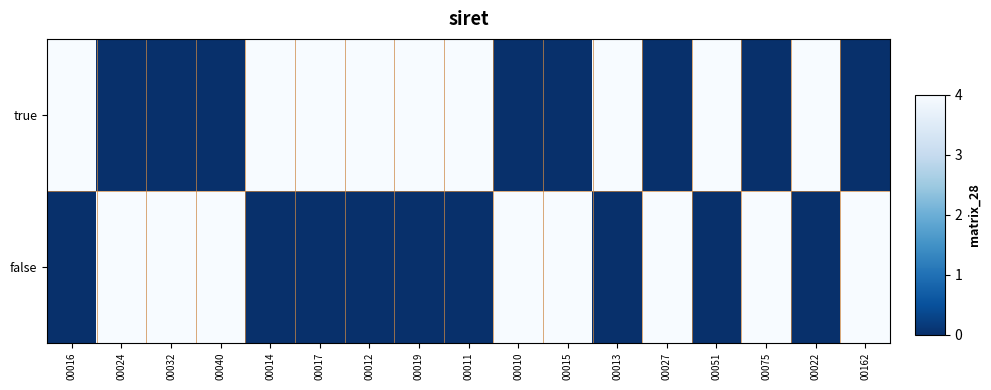

How many categories are shown in the chart?

17